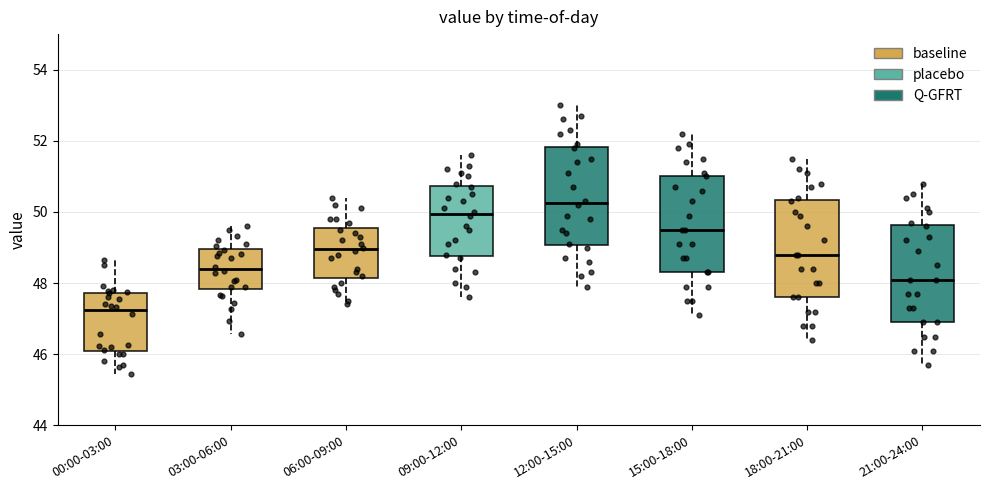

Which box has the highest median line?

12:00-15:00